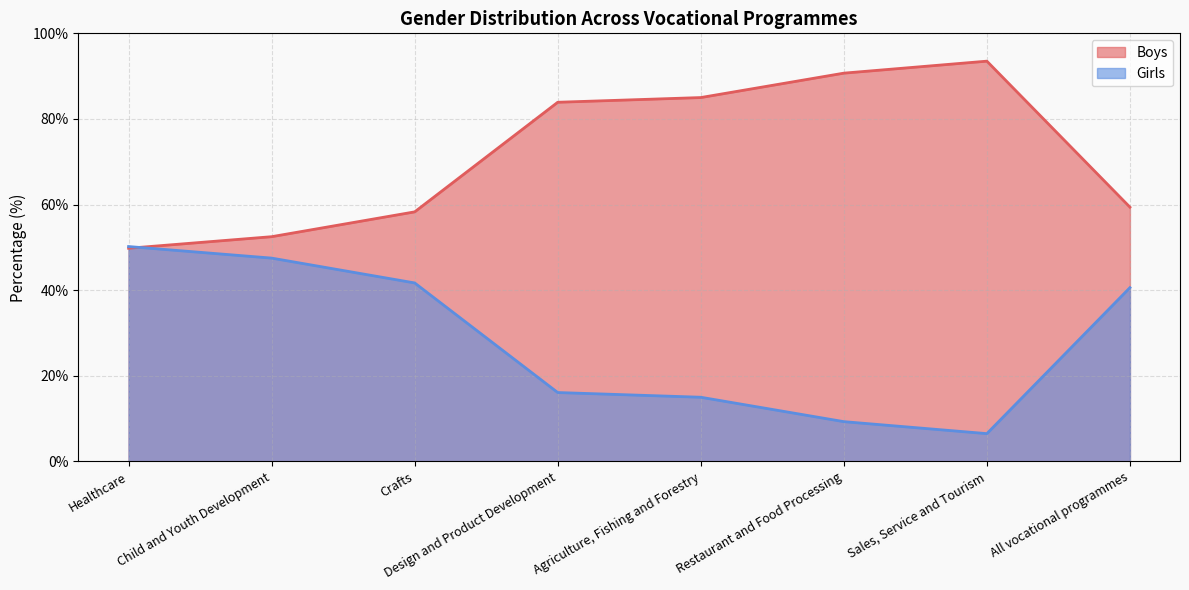

Which category has the lowest value in the Girls series?

Sales, Service and Tourism